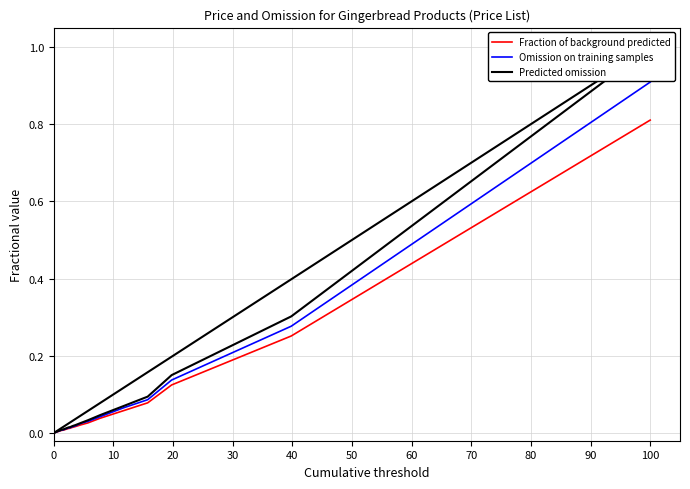

Reading left to right, extract all data points from this chart.

Fraction of background predicted (fruit filling): 0.0	0.0	0.0	0.0	0.0	0.0	0.0	0.0	0.0	0.0	0.0	0.0	0.0	0.0	0.0	0.0	0.0	0.0	0.0	0.0	0.0	0.1	0.1	0.1	0.3	0.8
Omission on training samples (condensed milk): 0.0	0.0	0.0	0.0	0.0	0.0	0.0	0.0	0.0	0.0	0.0	0.0	0.0	0.0	0.0	0.0	0.0	0.0	0.0	0.0	0.0	0.1	0.1	0.1	0.3	0.9
Predicted omission (condensed milk+nuts): 0.0	0.0	0.0	0.0	0.0	0.0	0.0	0.0	0.0	0.0	0.0	0.0	0.0	0.0	0.0	0.0	0.0	0.0	0.0	0.0	0.0	0.1	0.1	0.1	0.3	1.0